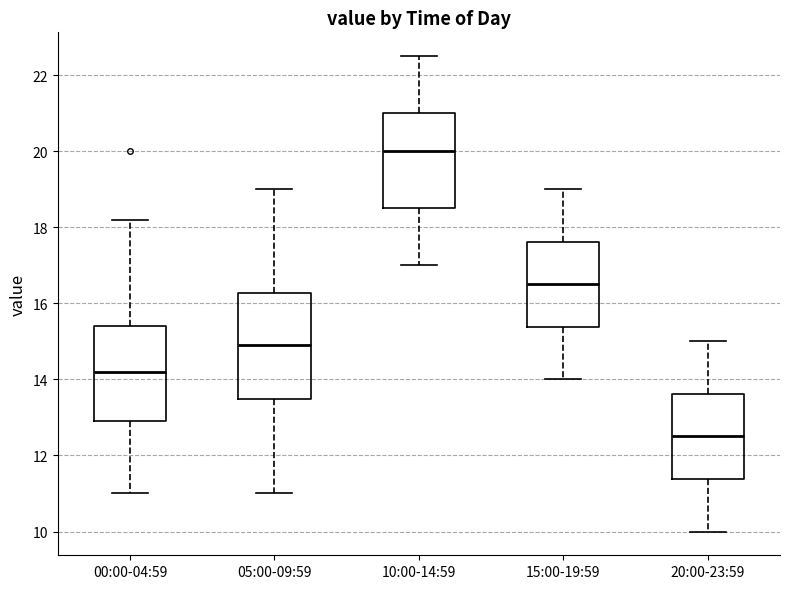

Reading left to right, transcribe this box plot: for each box, give where its median line is, the range the box spans, and where its two whiskers end, as read against the y-axis. The values are not printed on the chart, so give them approximately, as read against the axis.

00:00-04:59: median 14.2, box 13.0 to 15.4, whiskers 11.0 to 18.2
05:00-09:59: median 15.0, box 13.4 to 16.2, whiskers 11.0 to 19.0
10:00-14:59: median 20.0, box 18.6 to 21.0, whiskers 17.0 to 22.6
15:00-19:59: median 16.6, box 15.4 to 17.6, whiskers 14.0 to 19.0
20:00-23:59: median 12.6, box 11.4 to 13.6, whiskers 10.0 to 15.0